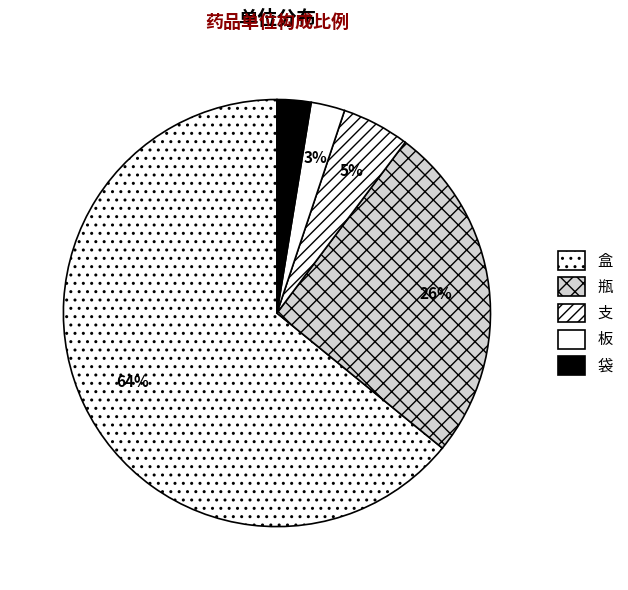

How many segments does this pie chart have?

5